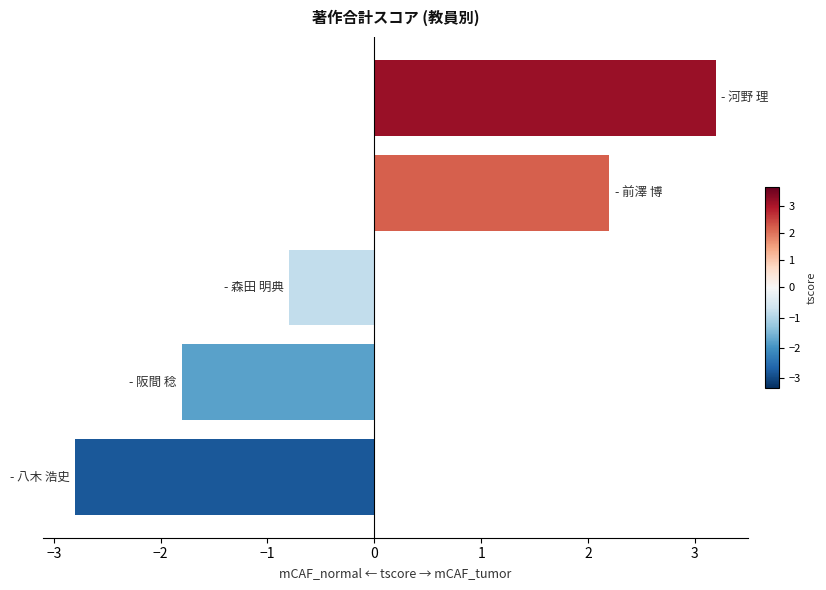

What is the value of the 3rd bar from the top?

-0.8